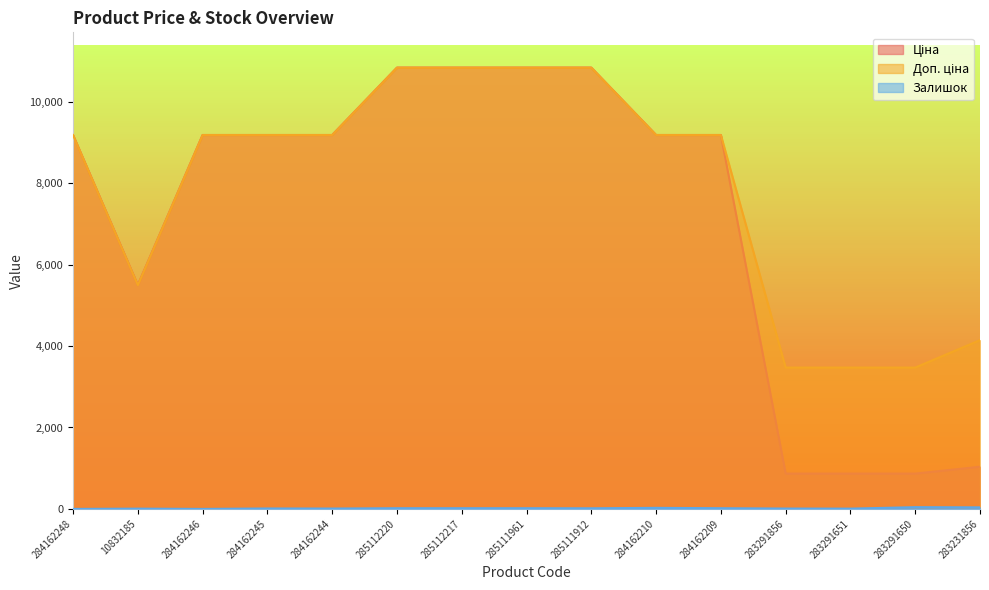

What is the maximum value shown in the chart?

10840.1